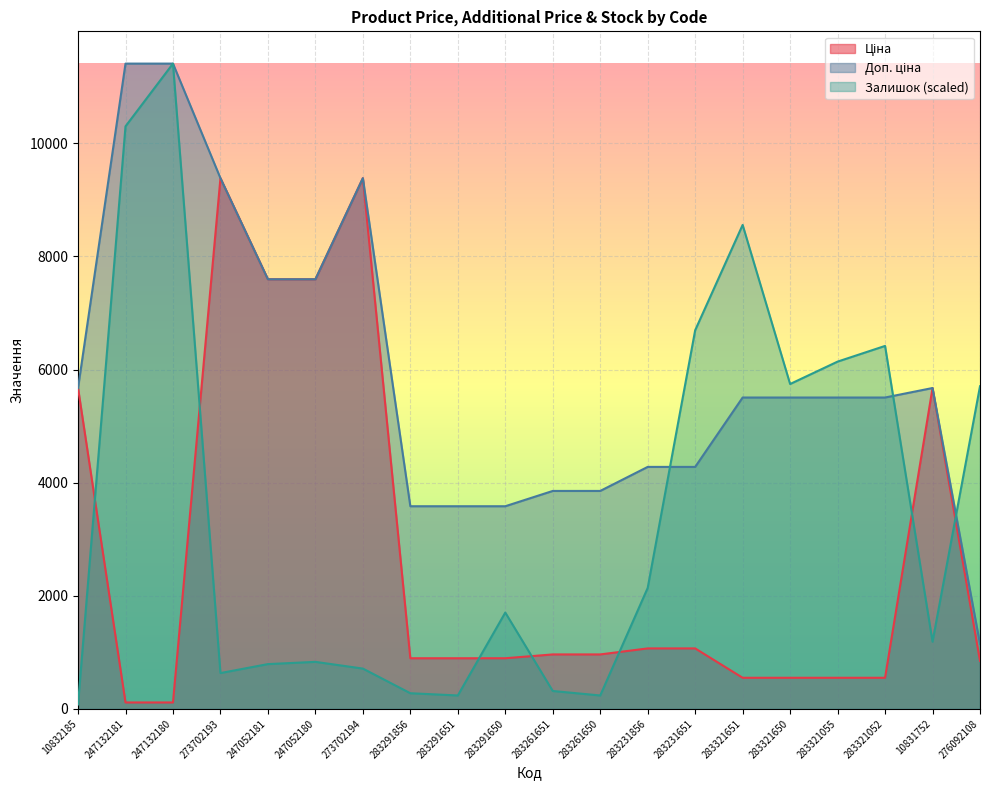

Is the value of Доп. ціна at 283231651 greater than the value of Ціна at 283321052?

Yes